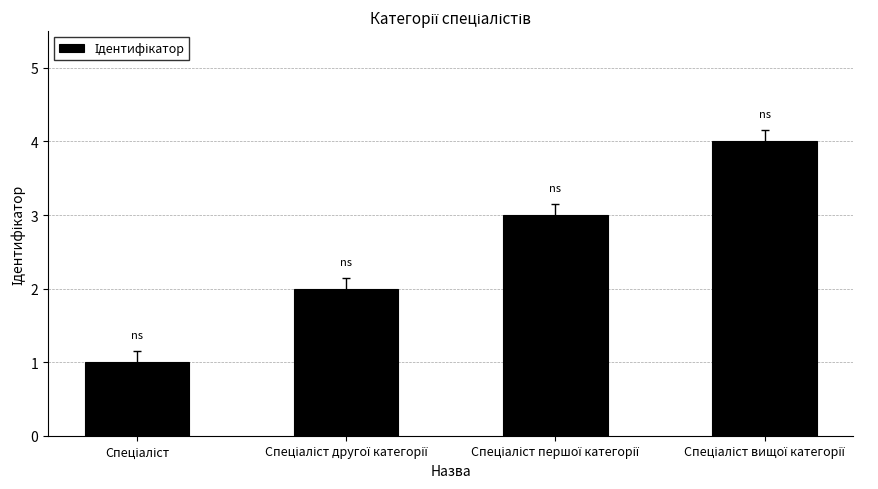

What is the minimum value shown in the chart?

1